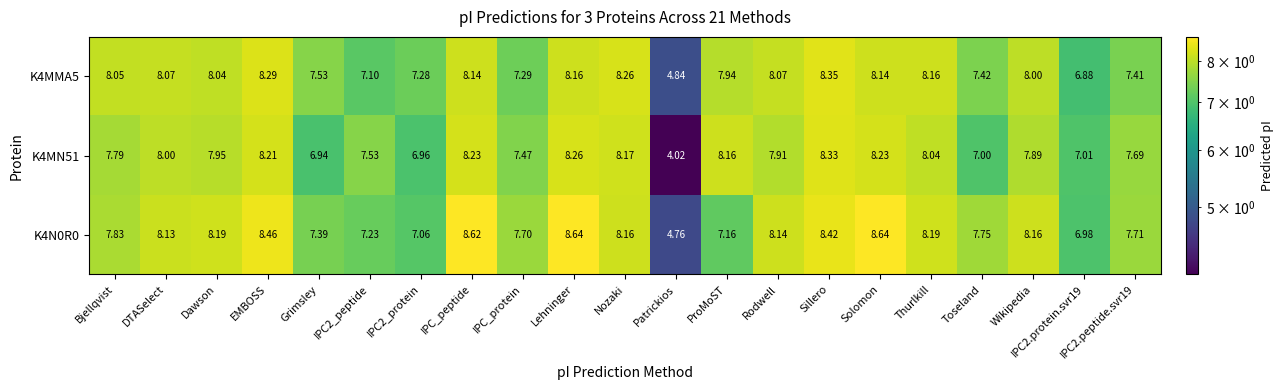

Rank the series at EMBOSS from highest to lowest value.

K4N0R0, K4MMA5, K4MN51